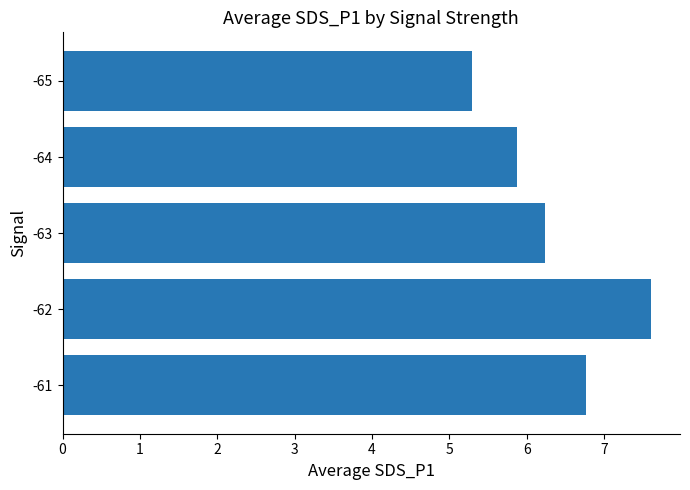

At which label is the value closest to 6?

-64